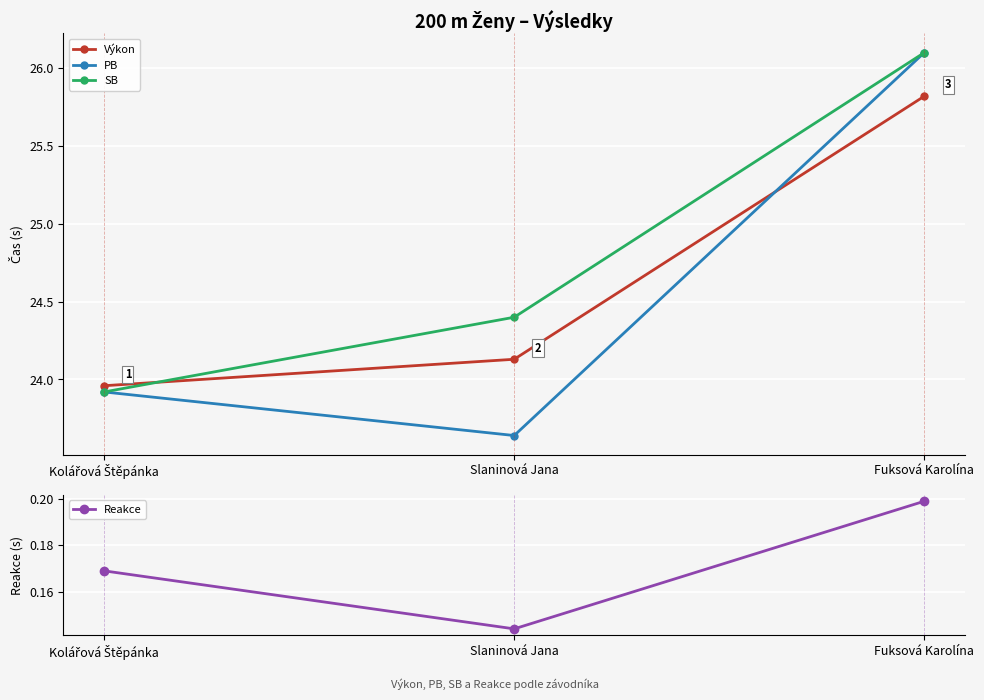

Which series has the largest total across all categories?

SB